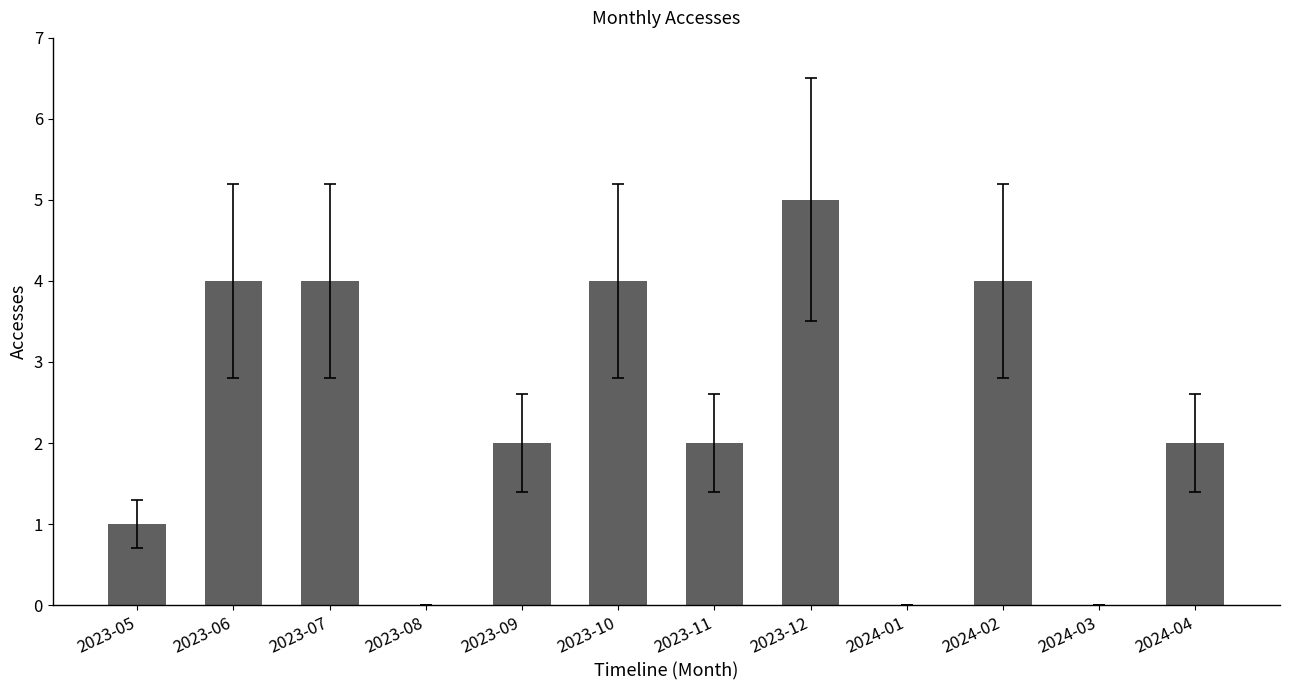

Is it true that the value at 2023-12 is 1?

False